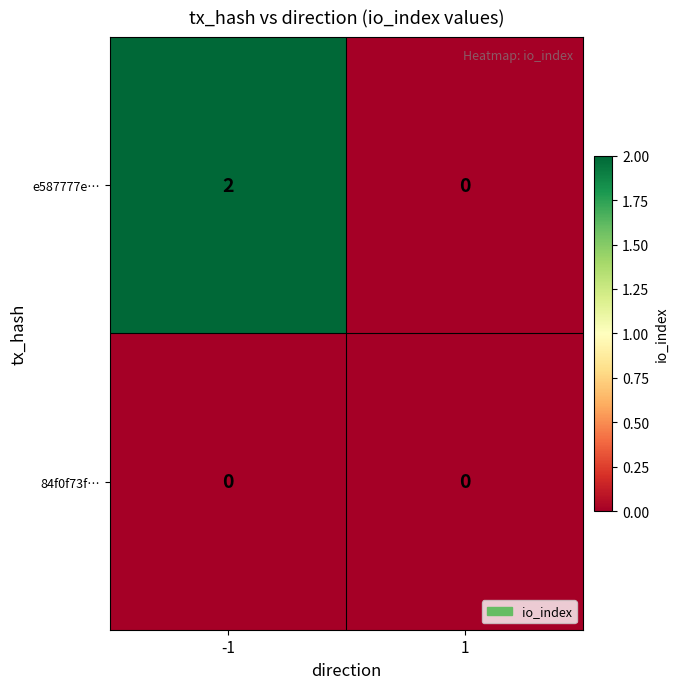

Rank the series by their maximum value, from lowest to highest.

84f0f73f…, e587777e…